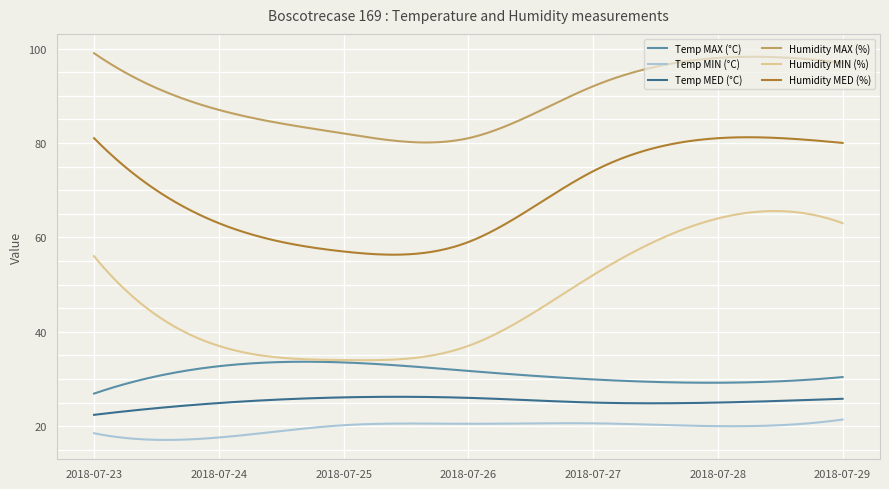

Which series has the largest total across all categories?

Humidity MAX (%)